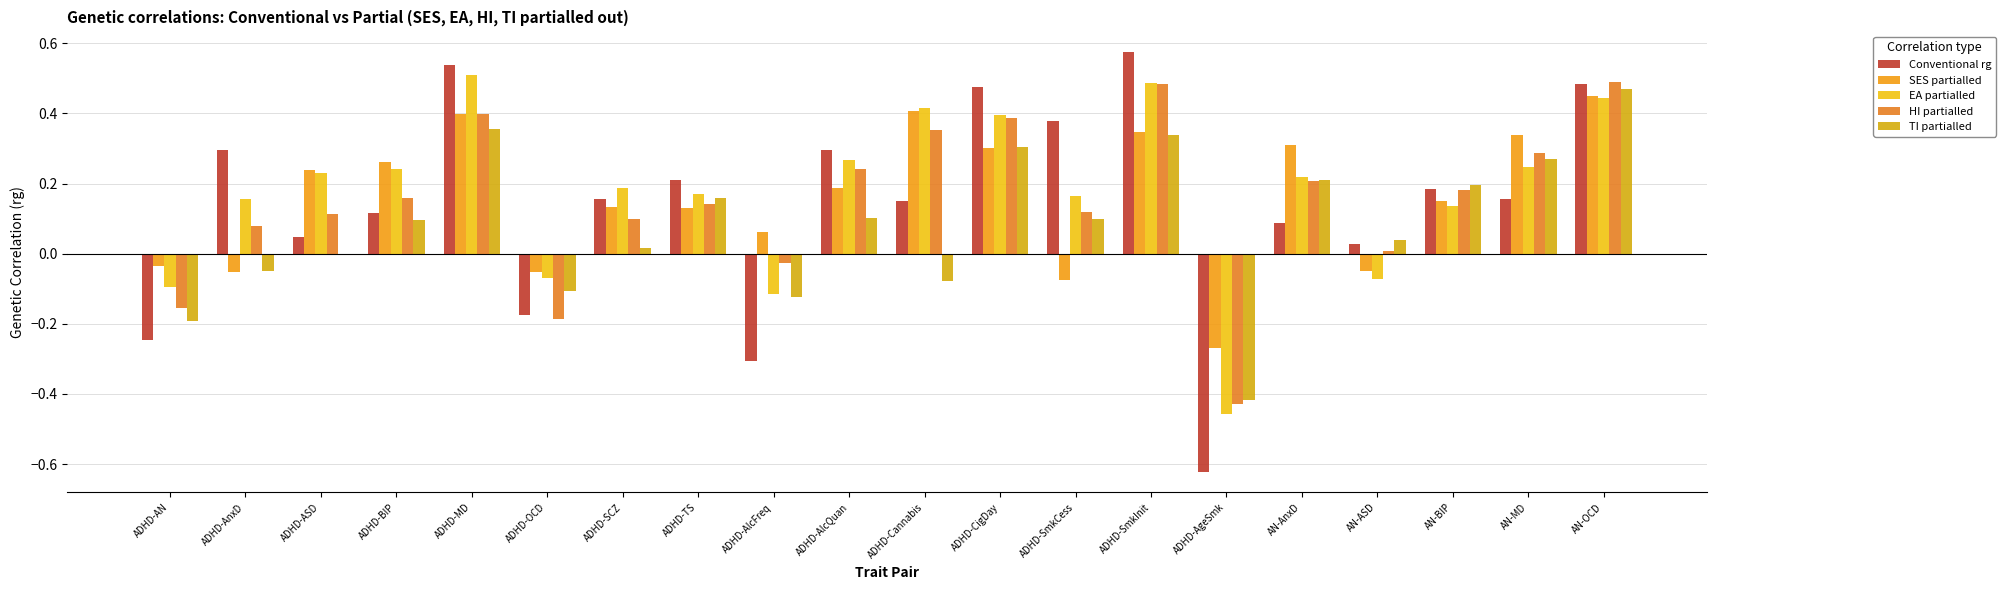

Which series has the widest spread of values?

Conventional rg